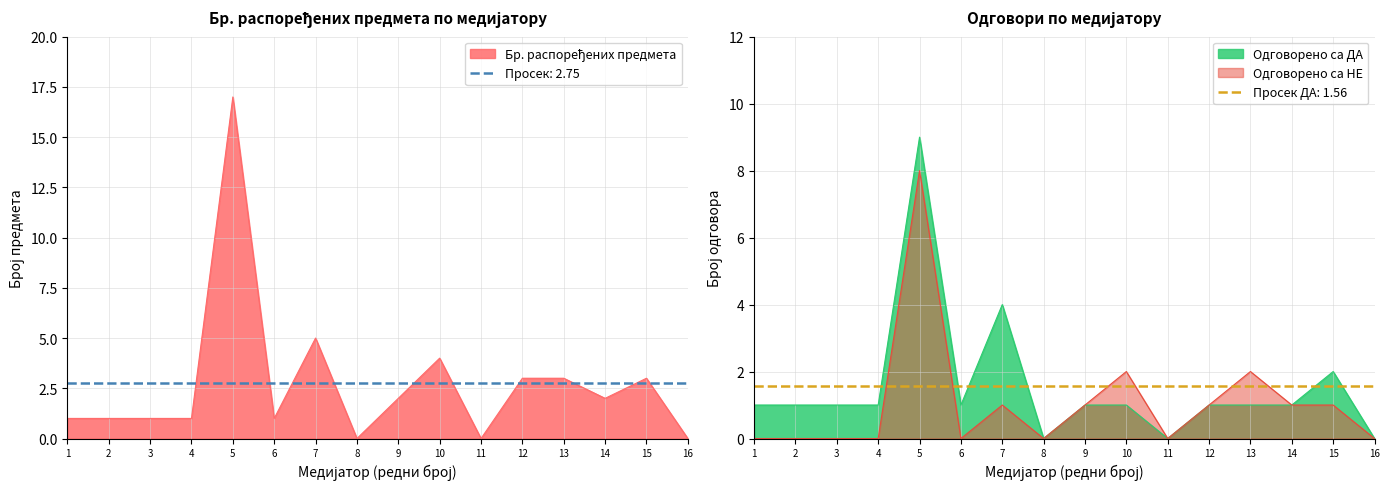

Which category has the highest value in the Одговорено са НЕ series?

5